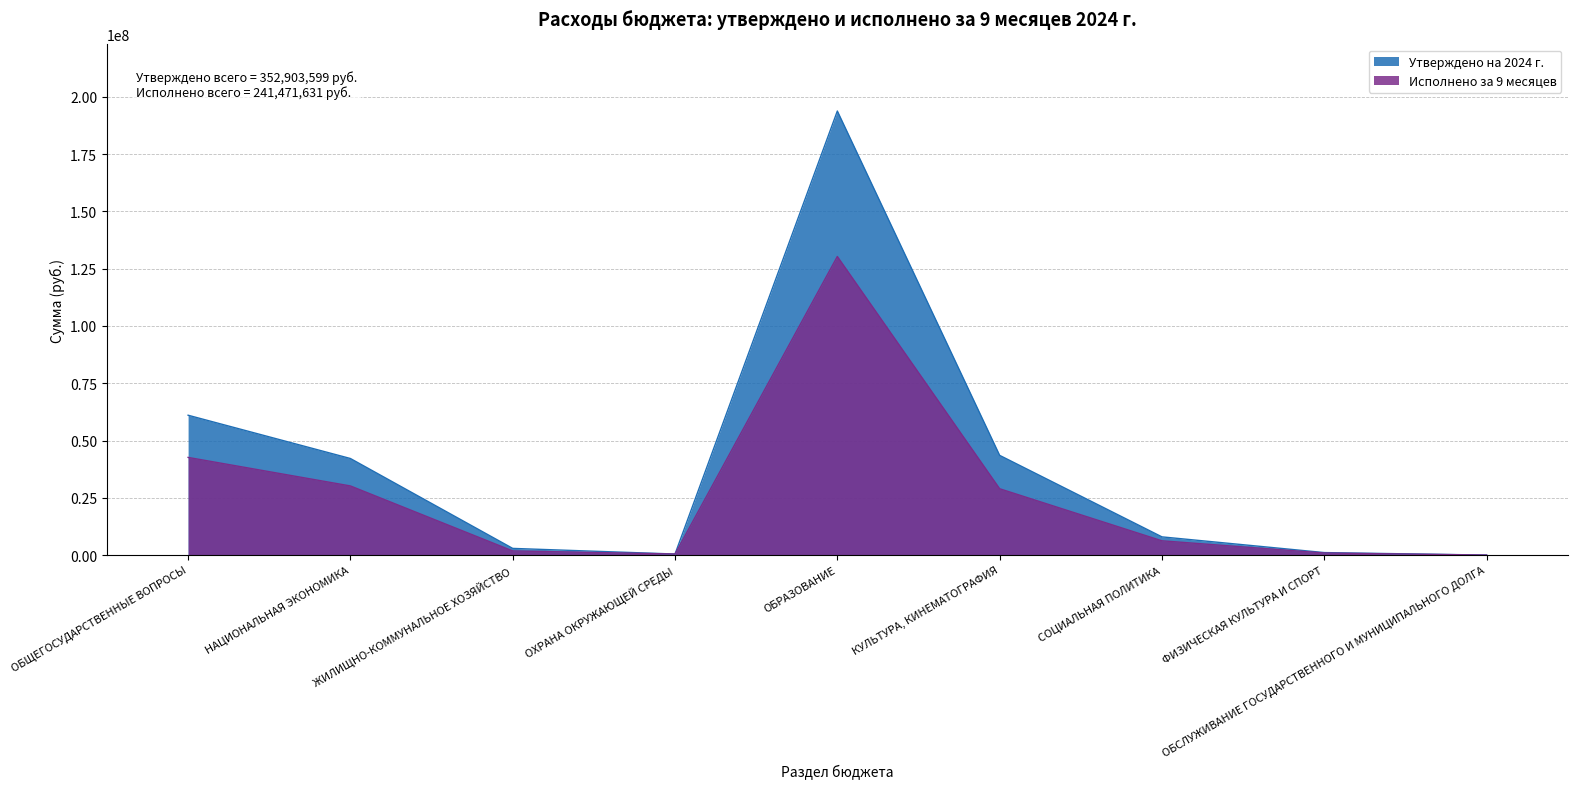

What is the spread (max minus min) of values at КУЛЬТУРА, КИНЕМАТОГРАФИЯ?

14563997.1